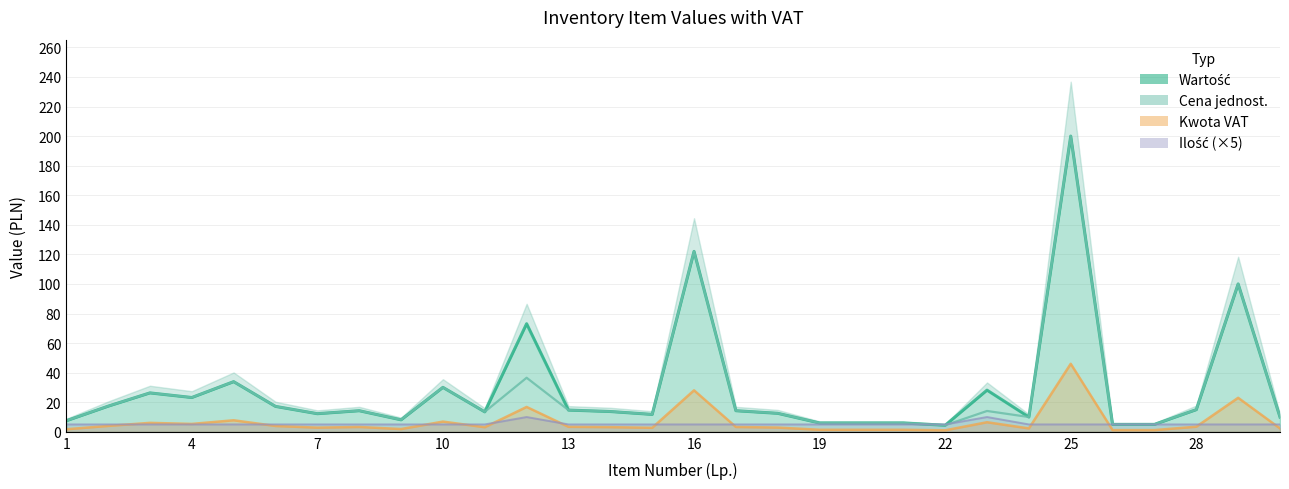

What are all the series names shown in the legend?

Wartość, Kwota VAT, Cena jednost., Ilość